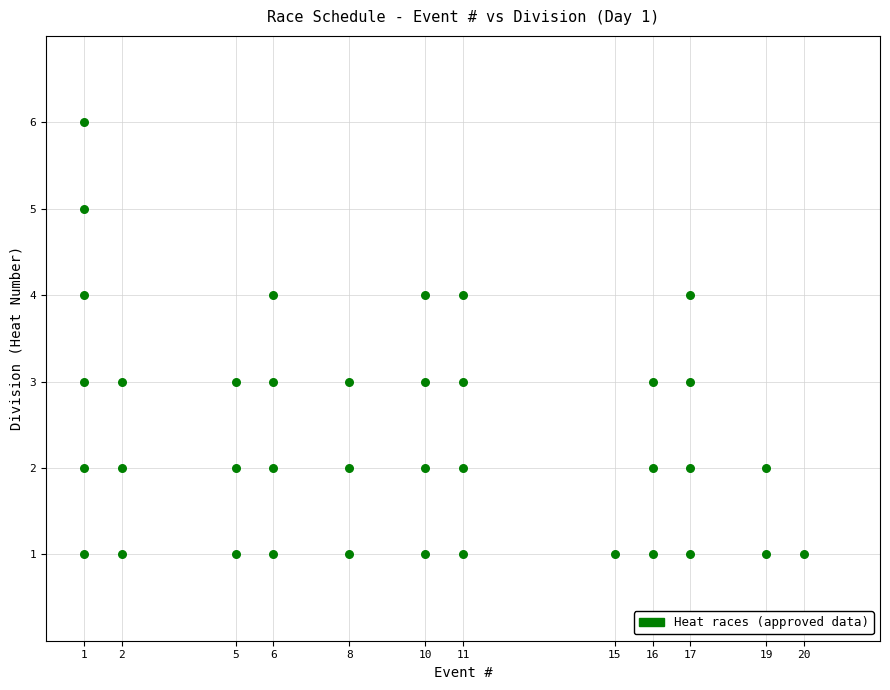

What is the range of X values (max minus min)?

19